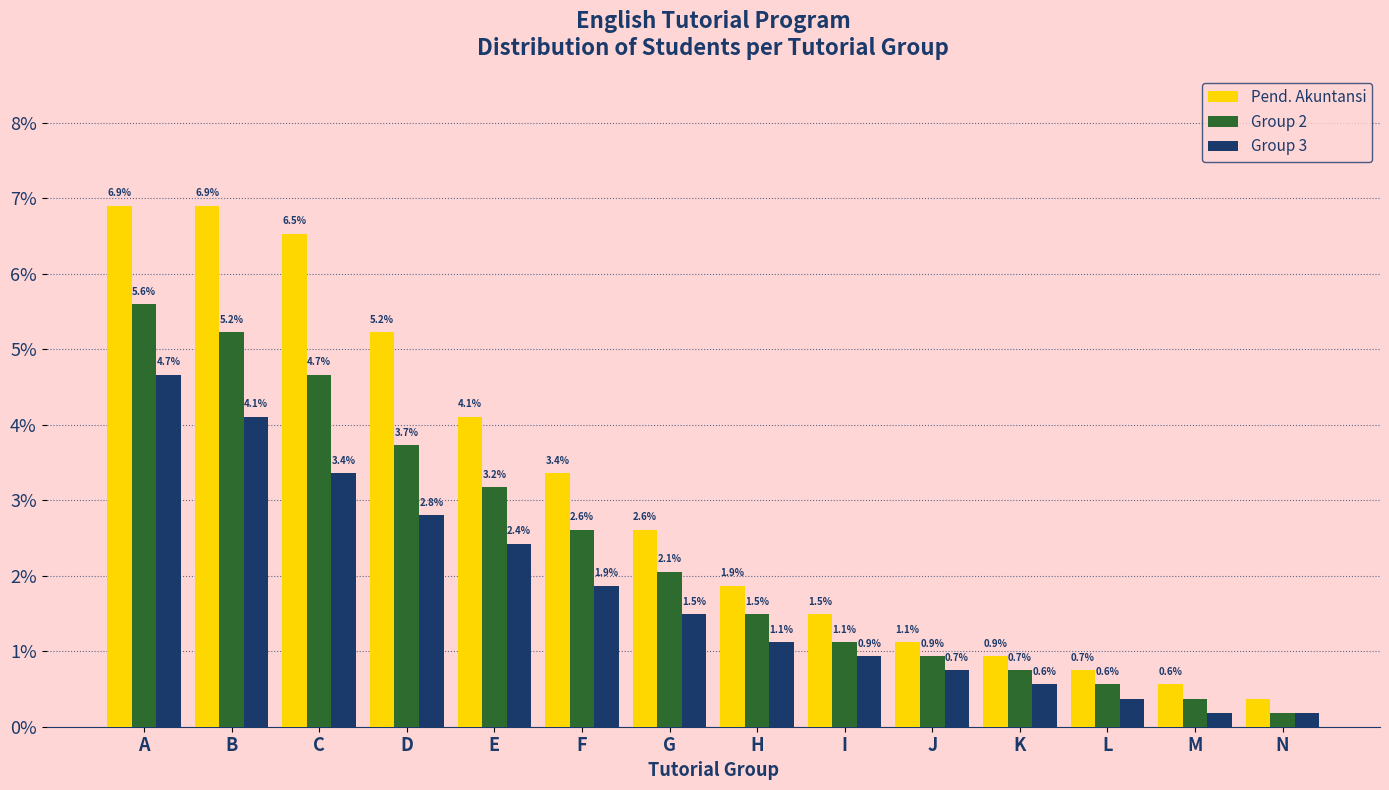

What is the difference between the second highest and minimum values in the Group 3 series?

3.9